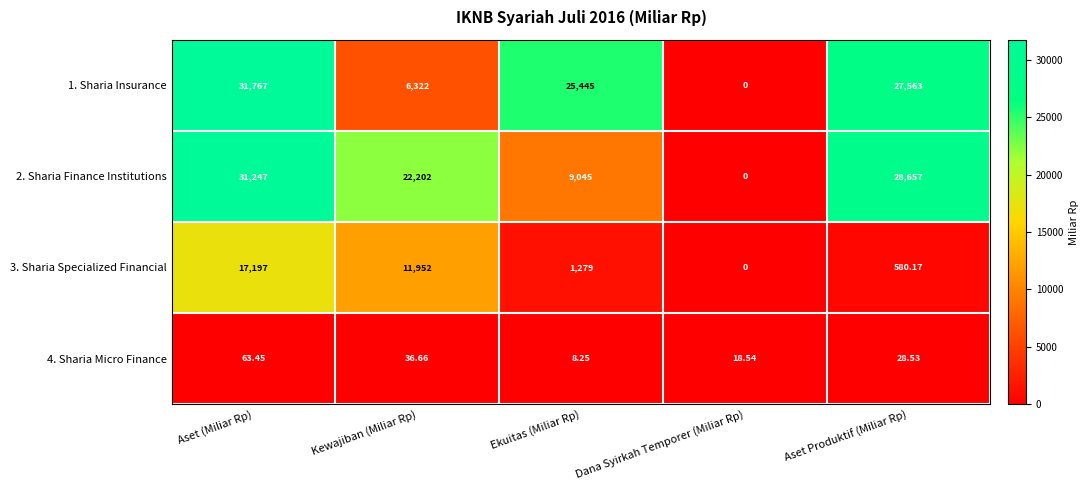

Which category has the lowest value in the 4. Sharia Micro Finance series?

Ekuitas (Miliar Rp)